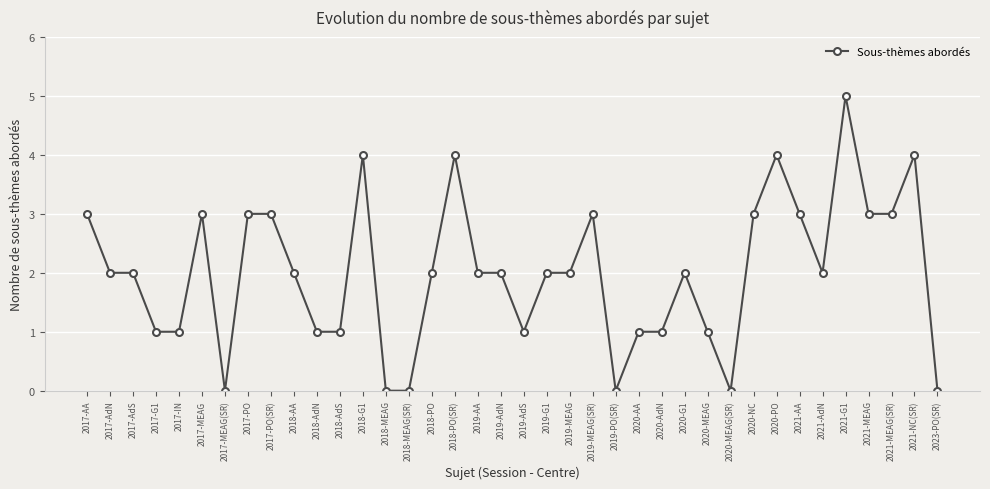

True or false: the data has more than 1 interior local peaks.

True